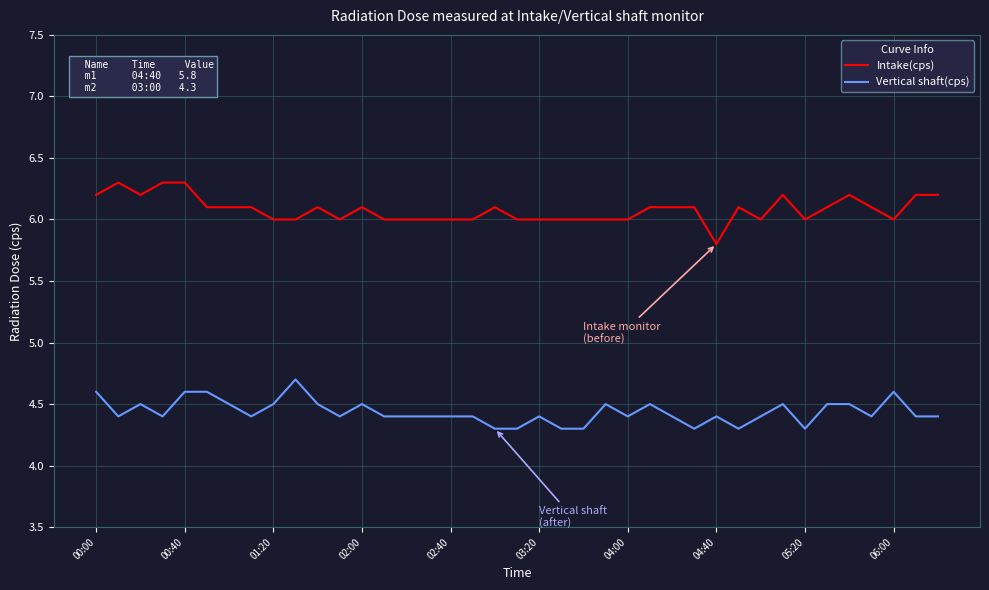

What is the average value of the Intake(cps) series?

6.1